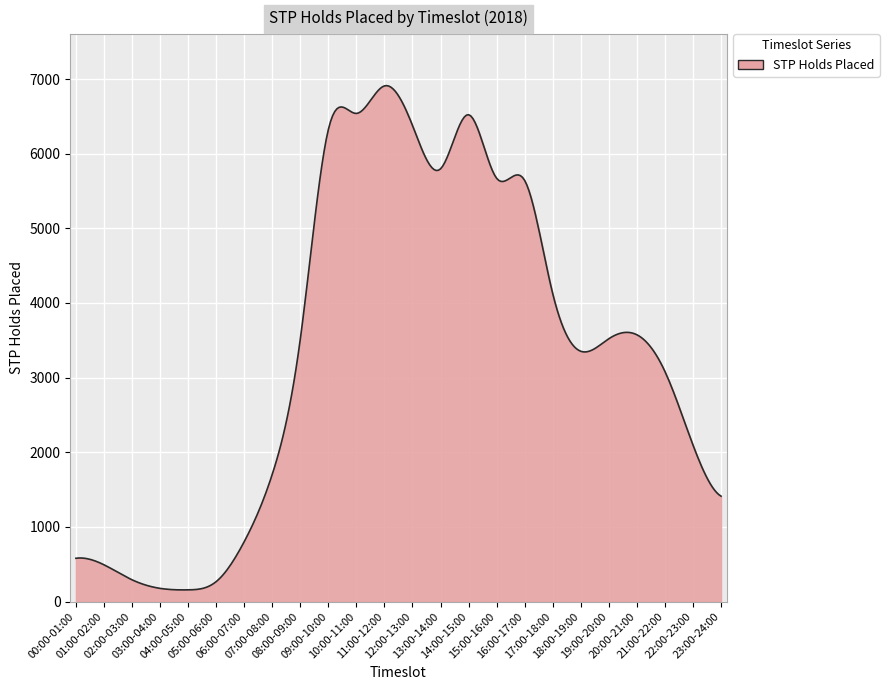

What is the difference between the maximum and minimum values?

6755.2